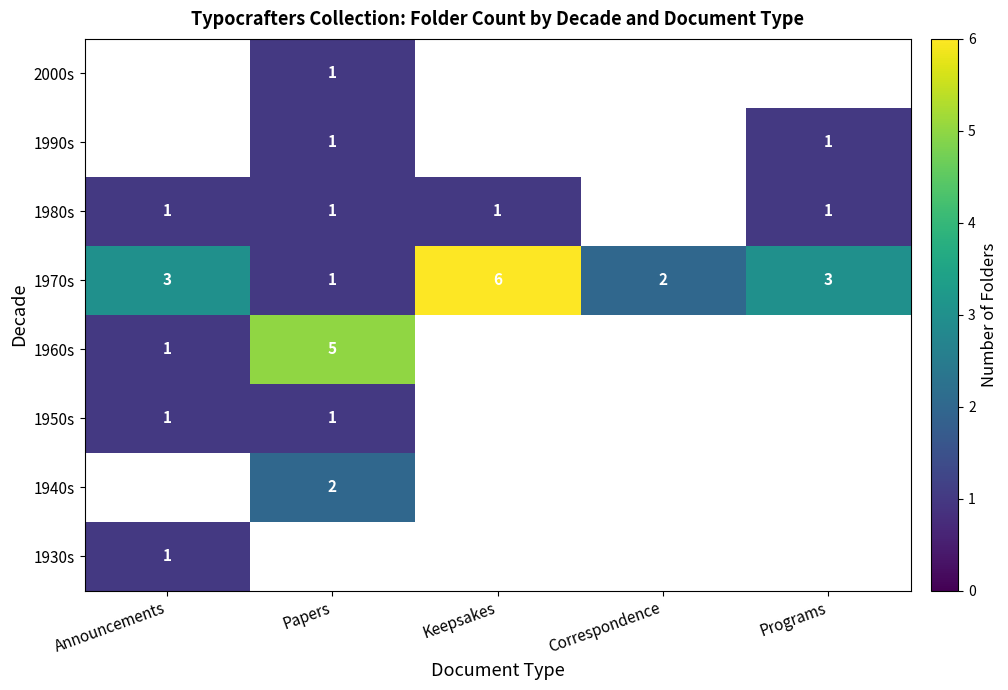

Is it true that 1970s equals 3 at Programs?

True